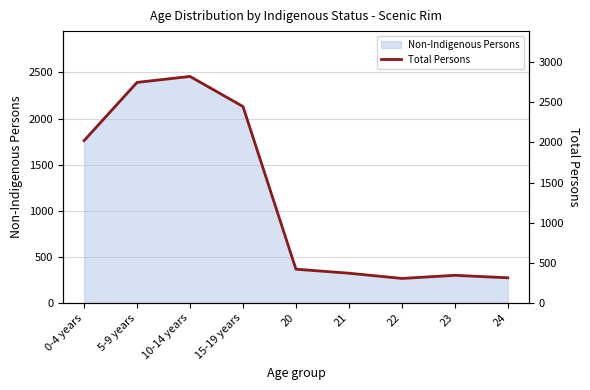

What is the greatest value displayed?

2820